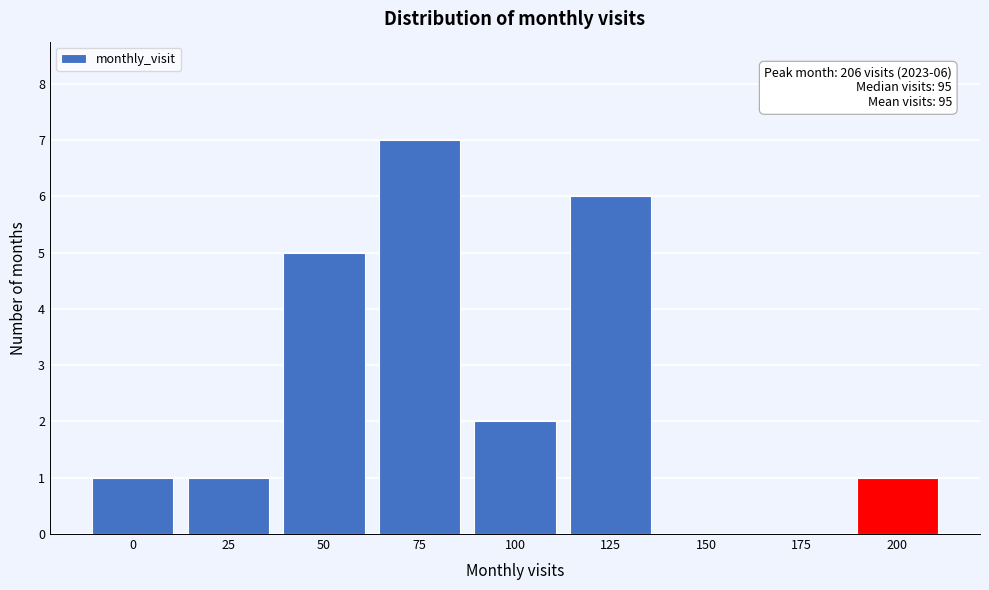

Reading right to left, extract all data points from this chart.

200=1	175=0	150=0	125=6	100=2	75=7	50=5	25=1	0=1